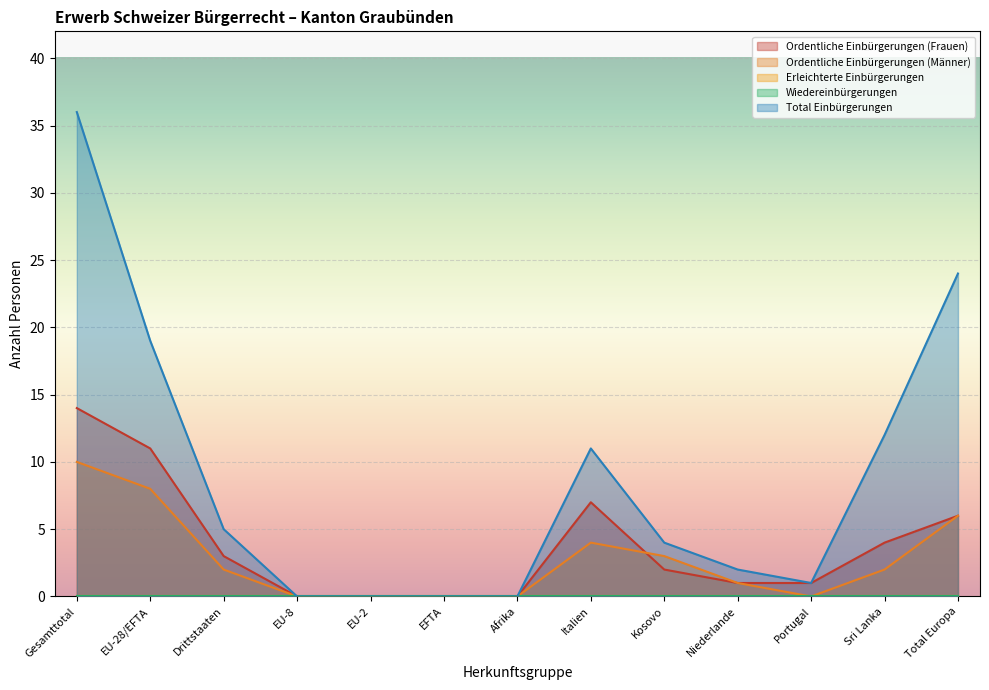

Is the value of Total Einbürgerungen at EU-8 greater than the value of Ordentliche Einbürgerungen (Männer) at Total Europa?

No